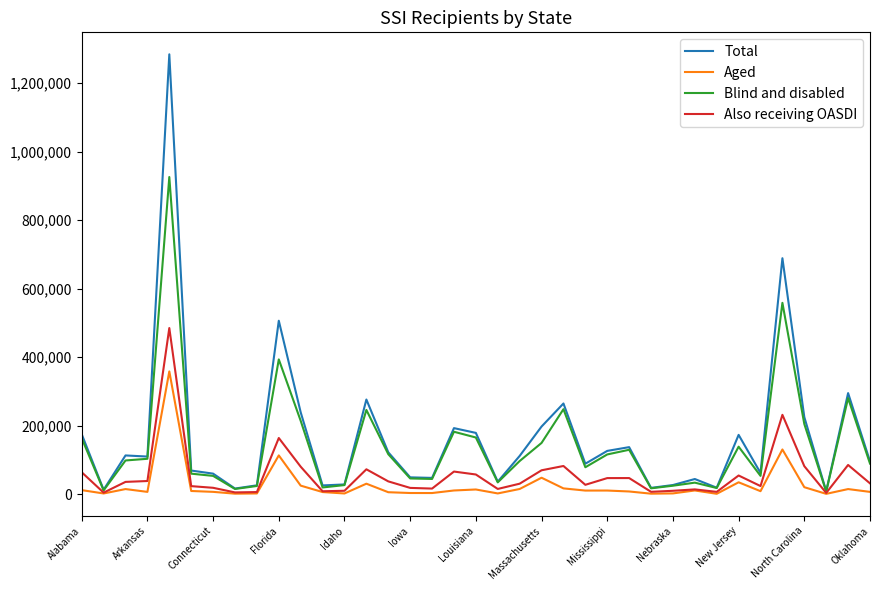

Which series has the largest range (max minus min)?

Total